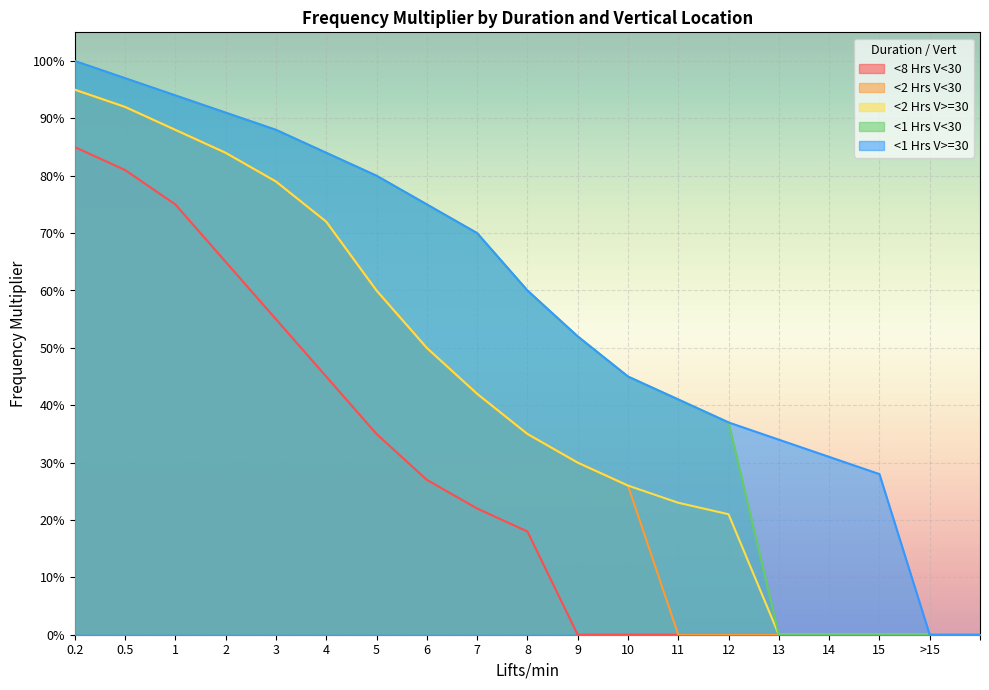

Between 5 and 13, which series saw the biggest shift?

<1 Hrs V<30